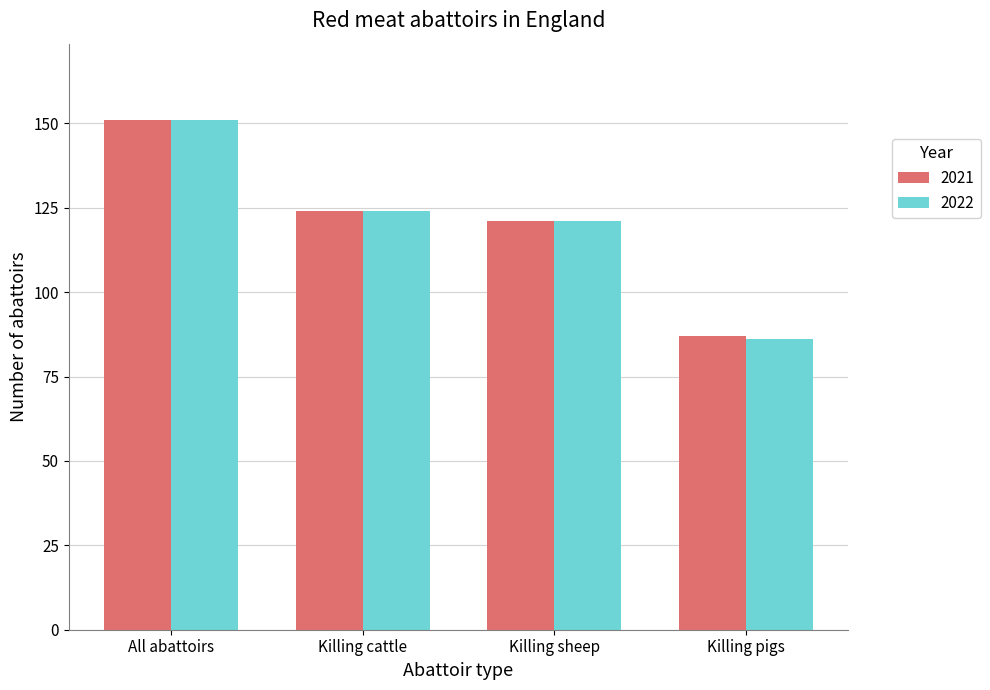

How many groups of bars are there?

4